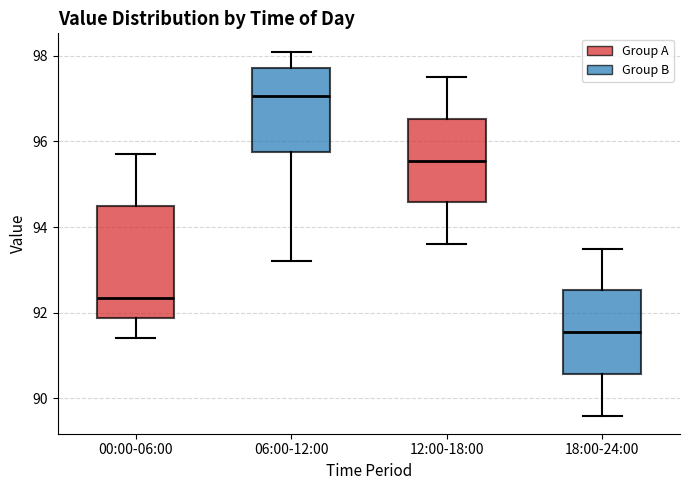

Where does the upper whisker of the box for 12:00-18:00 end on the y-axis? The values are not printed on the chart, so give them approximately, as read against the axis.

97.6